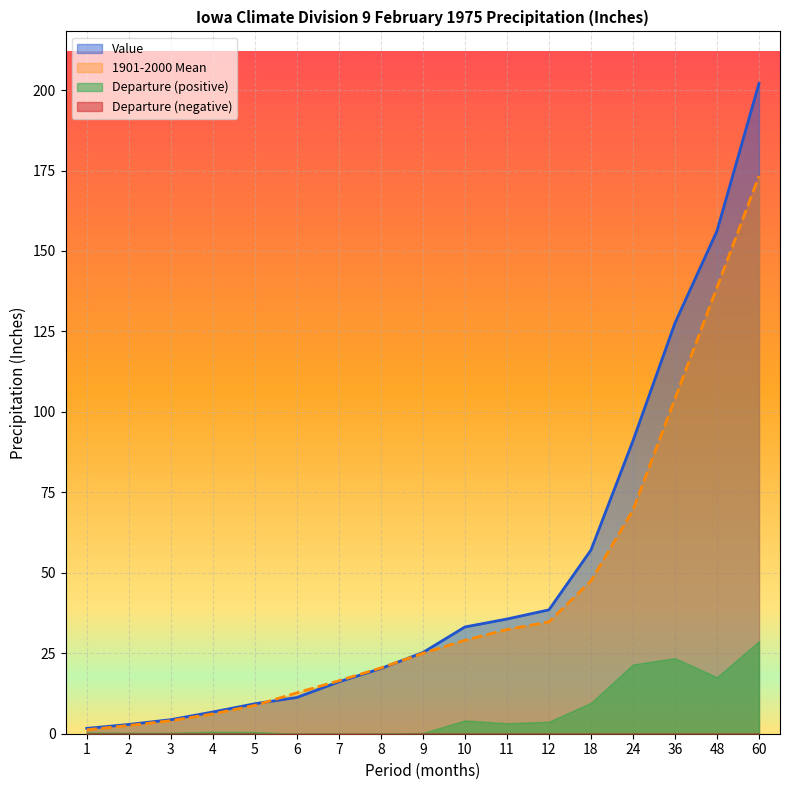

What is the value of the 1901-2000 Mean point at the 15th from the left?

104.1